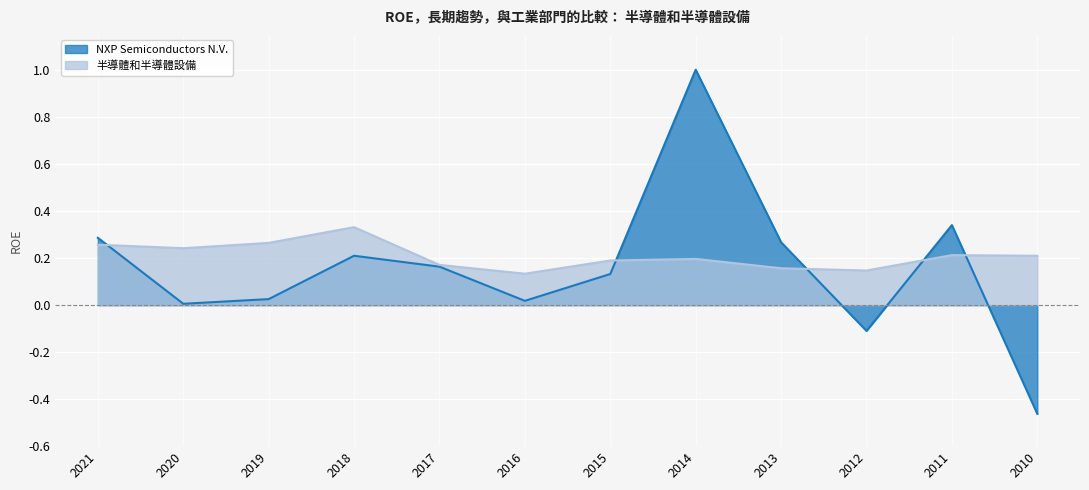

What value does the 半導體和半導體設備 series have at 2017?

0.2